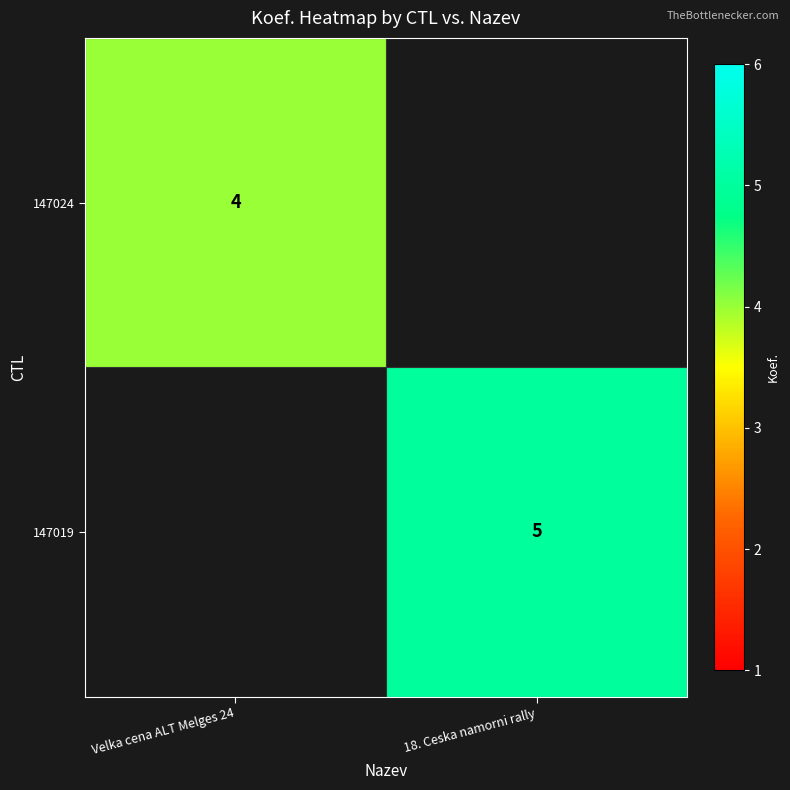

The 147024 series shows 4 at Velka cena ALT Melges 24. True or false?

True